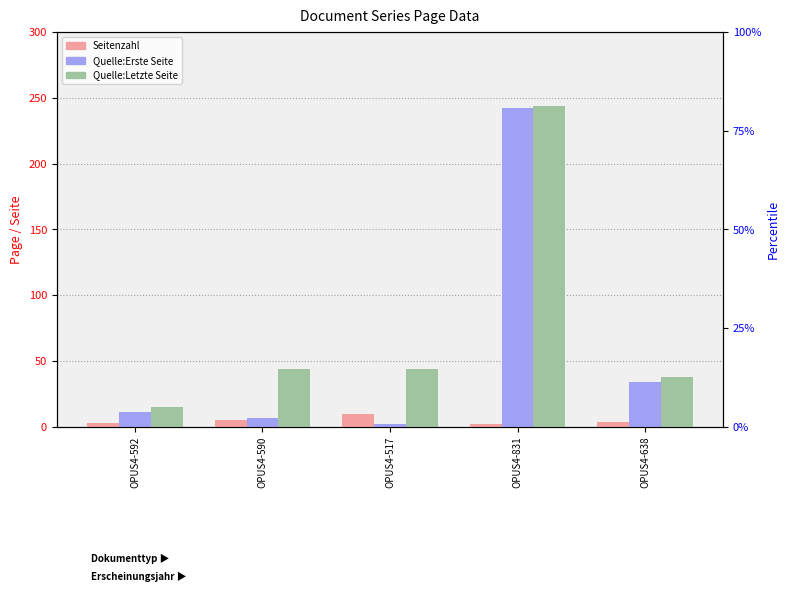

Reading right to left, transcribe all the data shown in this chart.

Seitenzahl: OPUS4-638=4	OPUS4-831=2	OPUS4-517=10	OPUS4-590=5	OPUS4-592=3
Quelle:Erste Seite: OPUS4-638=34	OPUS4-831=242	OPUS4-517=2	OPUS4-590=7	OPUS4-592=11
Quelle:Letzte Seite: OPUS4-638=38	OPUS4-831=244	OPUS4-517=44	OPUS4-590=44	OPUS4-592=15